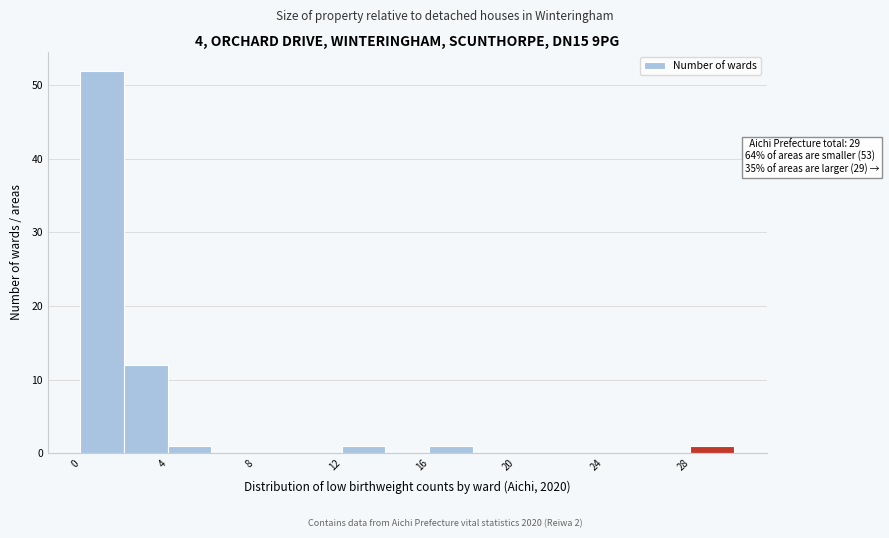

Over which range of the x-axis is the bar tallest?

0 to 2